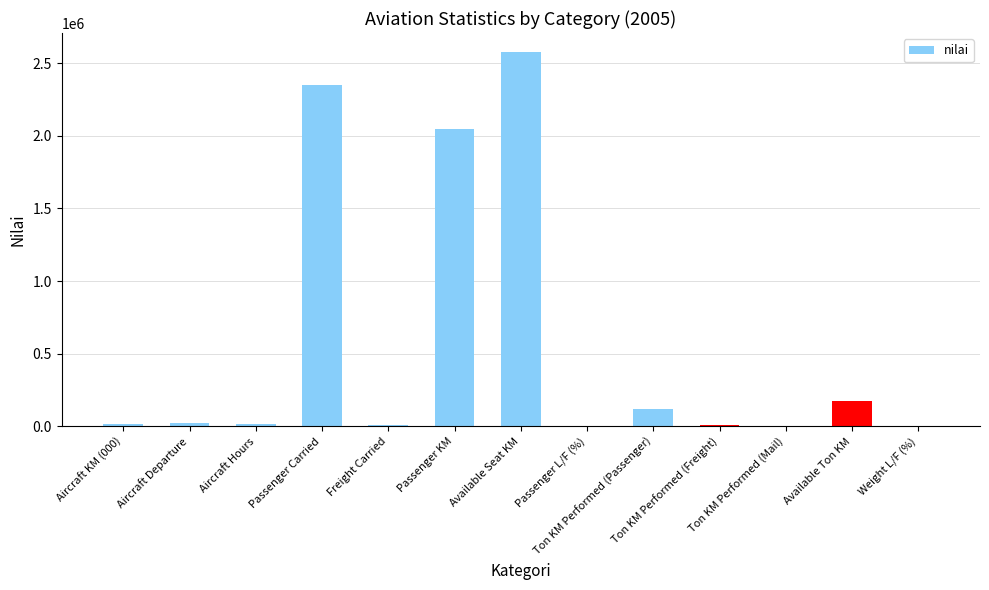

What is the greatest value displayed?

2577732